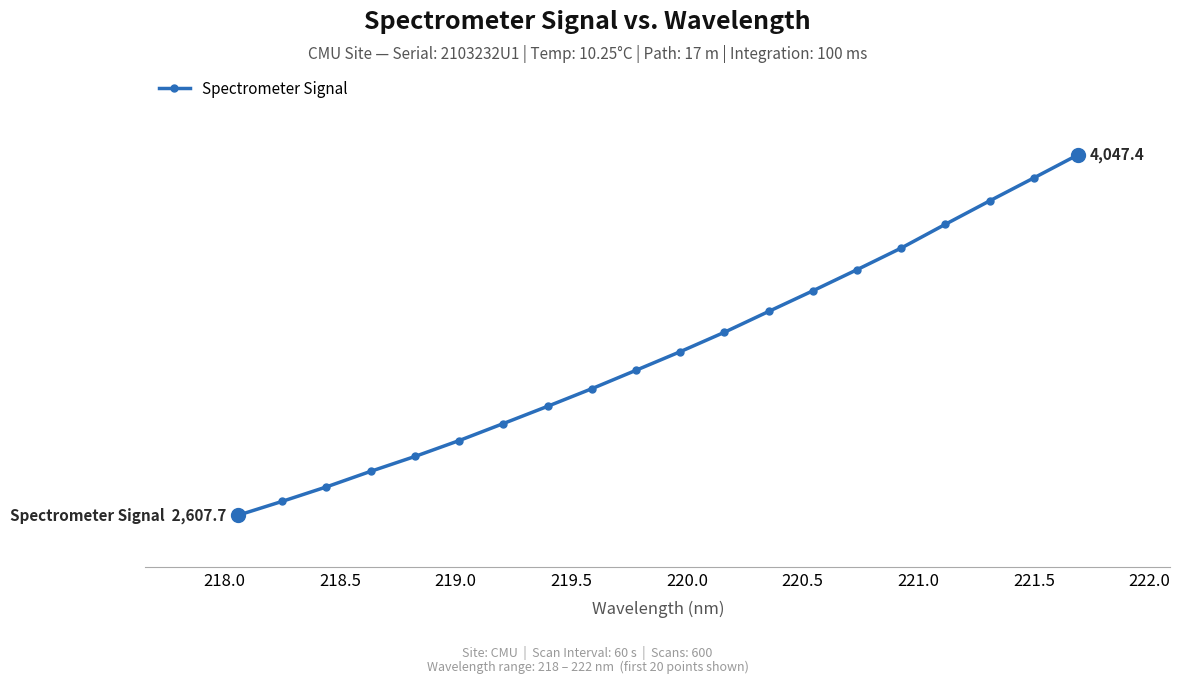

Is this an area chart (filled region under the line)?

No